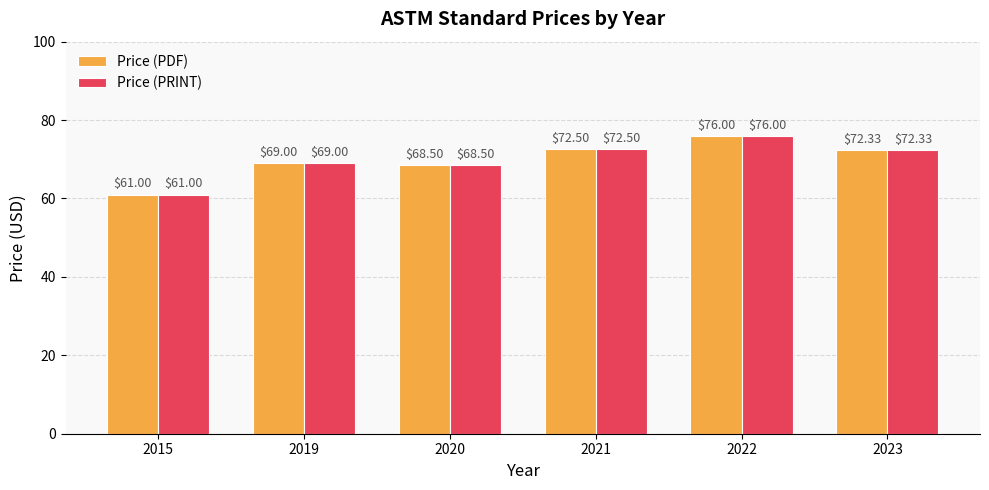

Reading left to right, extract all data points from this chart.

Price (PDF): 61.0	69.0	68.5	72.5	76.0	72.3
Price (PRINT): 61.0	69.0	68.5	72.5	76.0	72.3